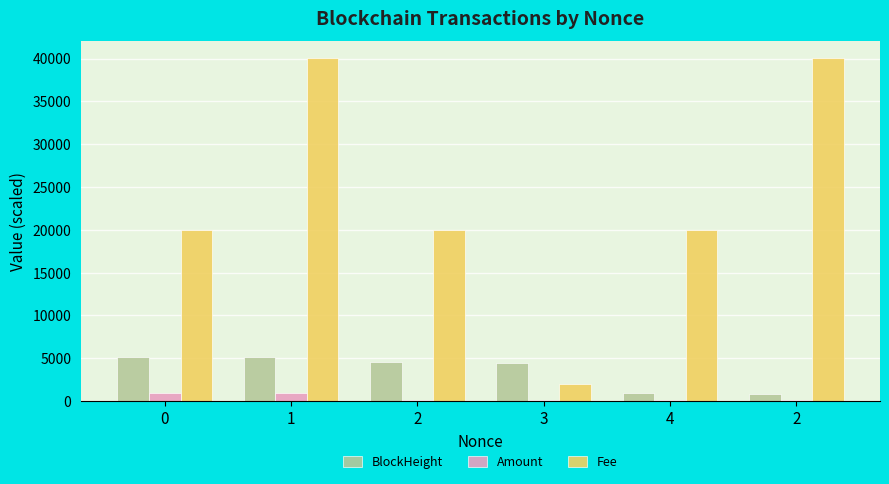

At which label does Fee reach its peak?

1